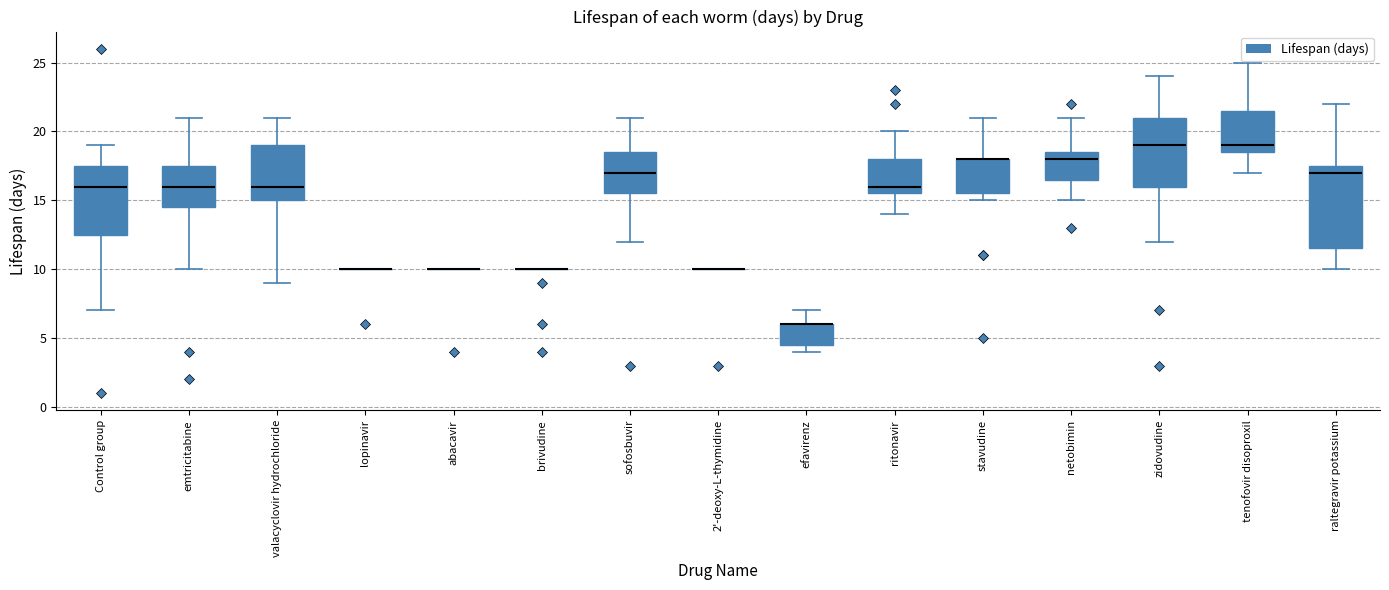

Comparing the boxes themselves (not the whiskers), which one is the tallest?

raltegravir potassium